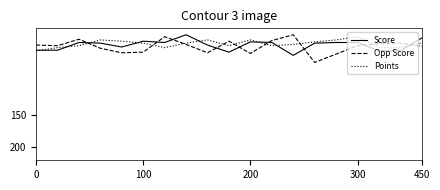

True or false: Points and Opp Score intersect in this chart.

True